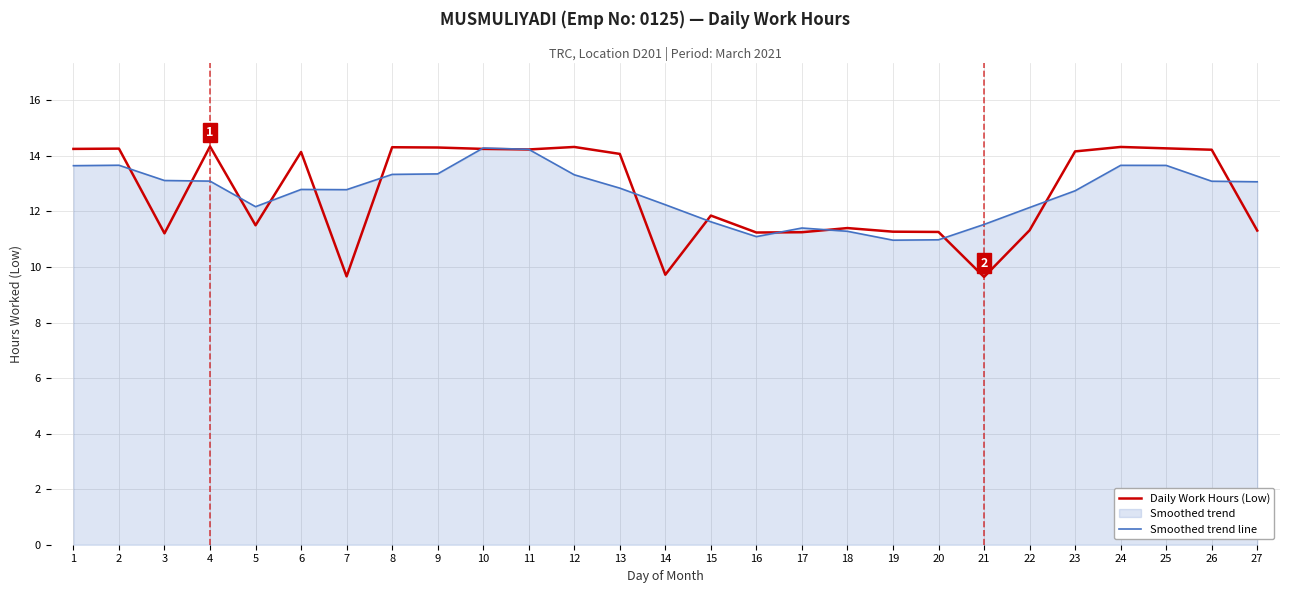

Between which two adjacent categories do Daily Work Hours (Low) and Smoothed trend line first intersect?

2 and 3